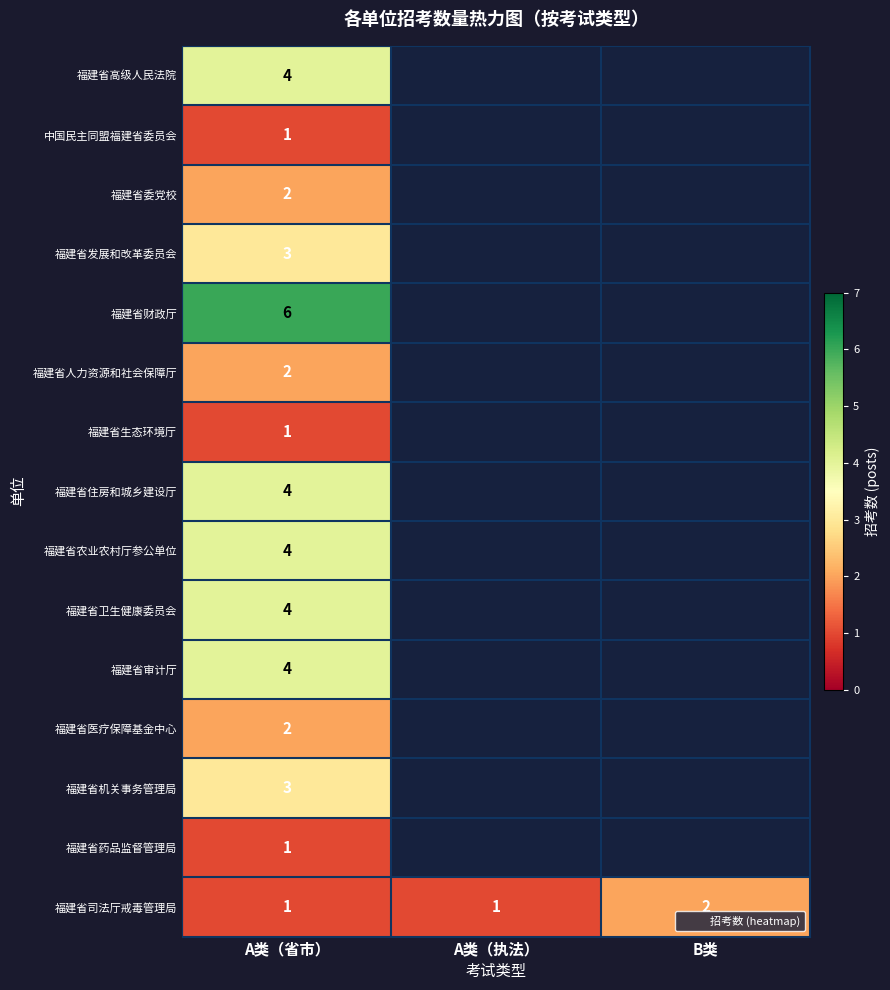

Which label corresponds to the smallest value in the chart?

A类（省市）